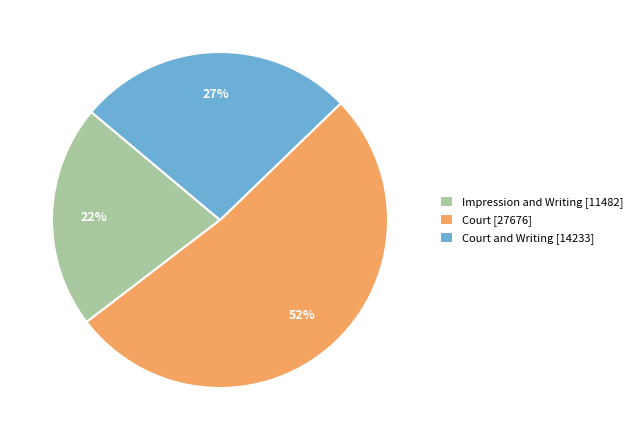

Rank the categories by value from highest to lowest.

Court [27676], Court and Writing [14233], Impression and Writing [11482]